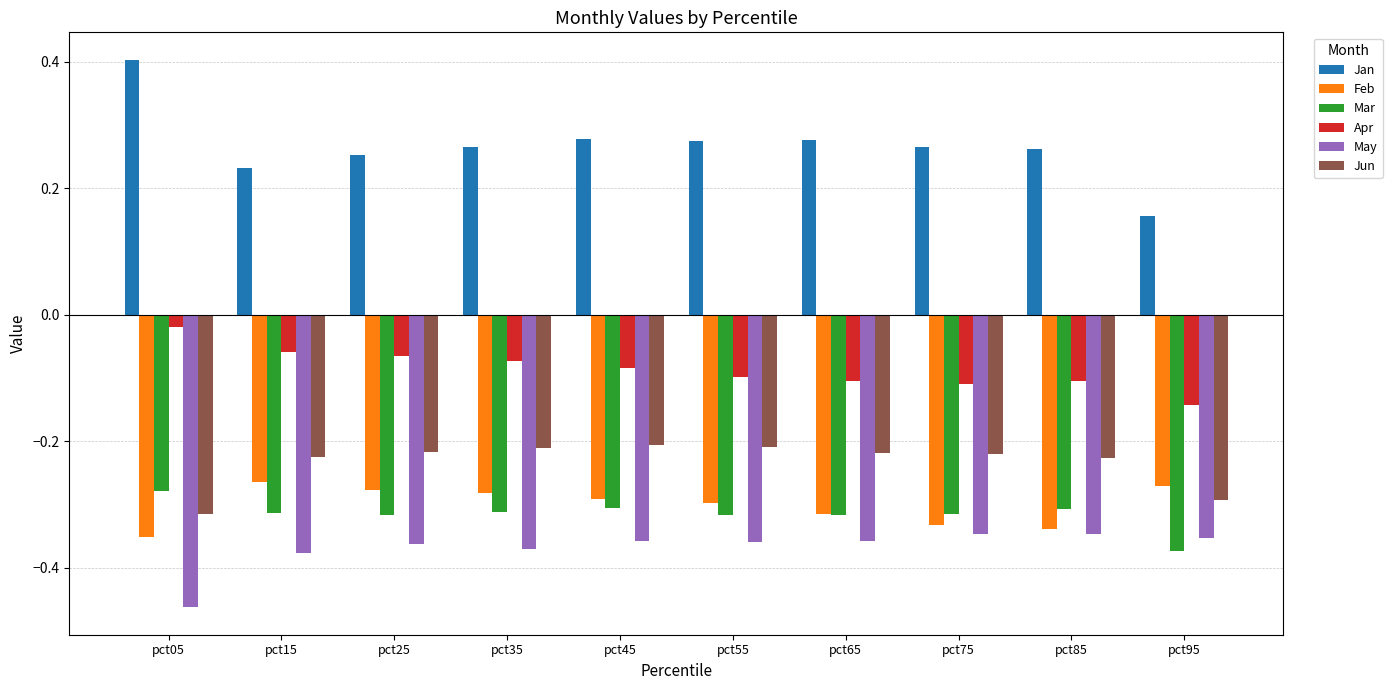

What is the sum of all Mar values?

-3.2